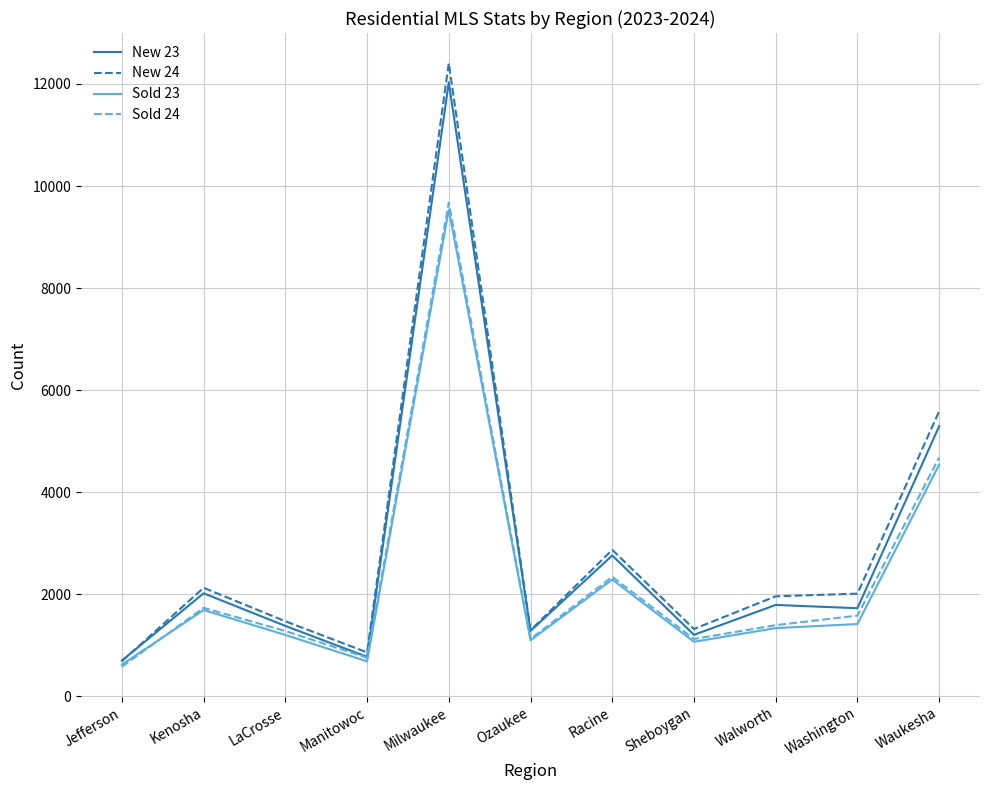

At which label does New 24 reach its peak?

Milwaukee